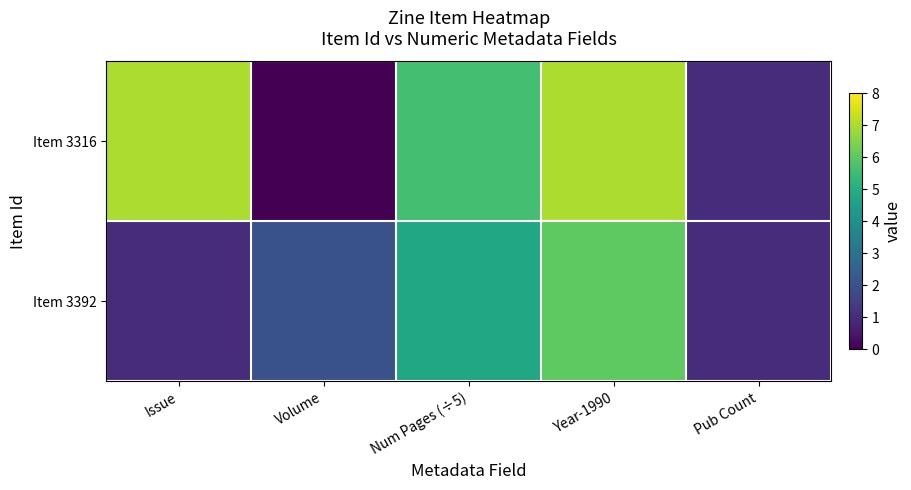

What is the total value across all series at Pub Count?

2.0